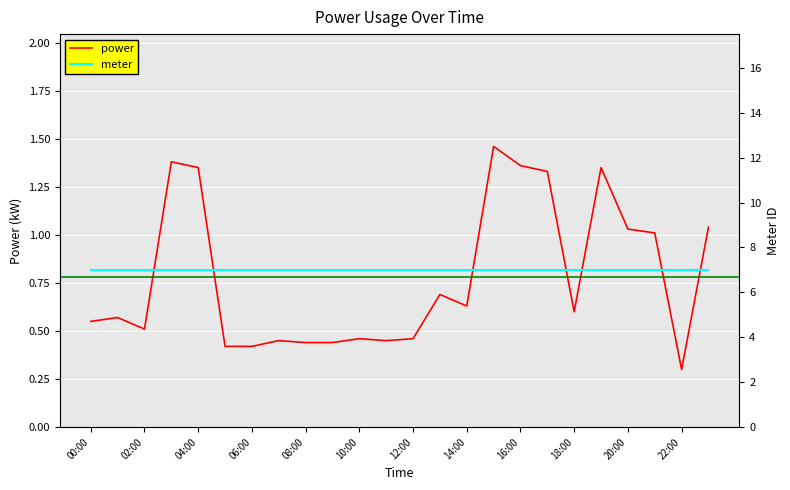

What is the average value of the meter series?

7.0